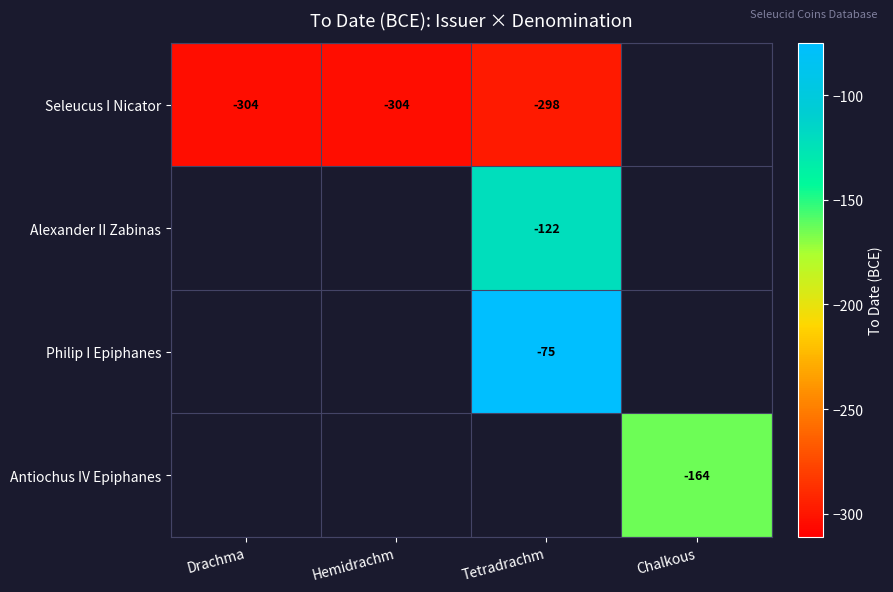

At which category does the chart reach its minimum across all series?

Drachma